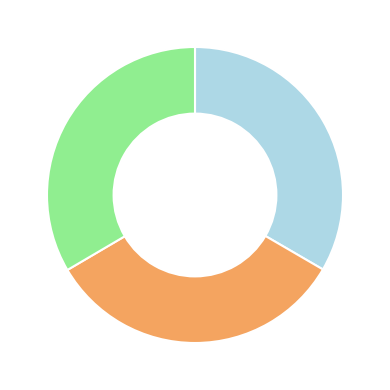

Does any single category account for the majority?

No